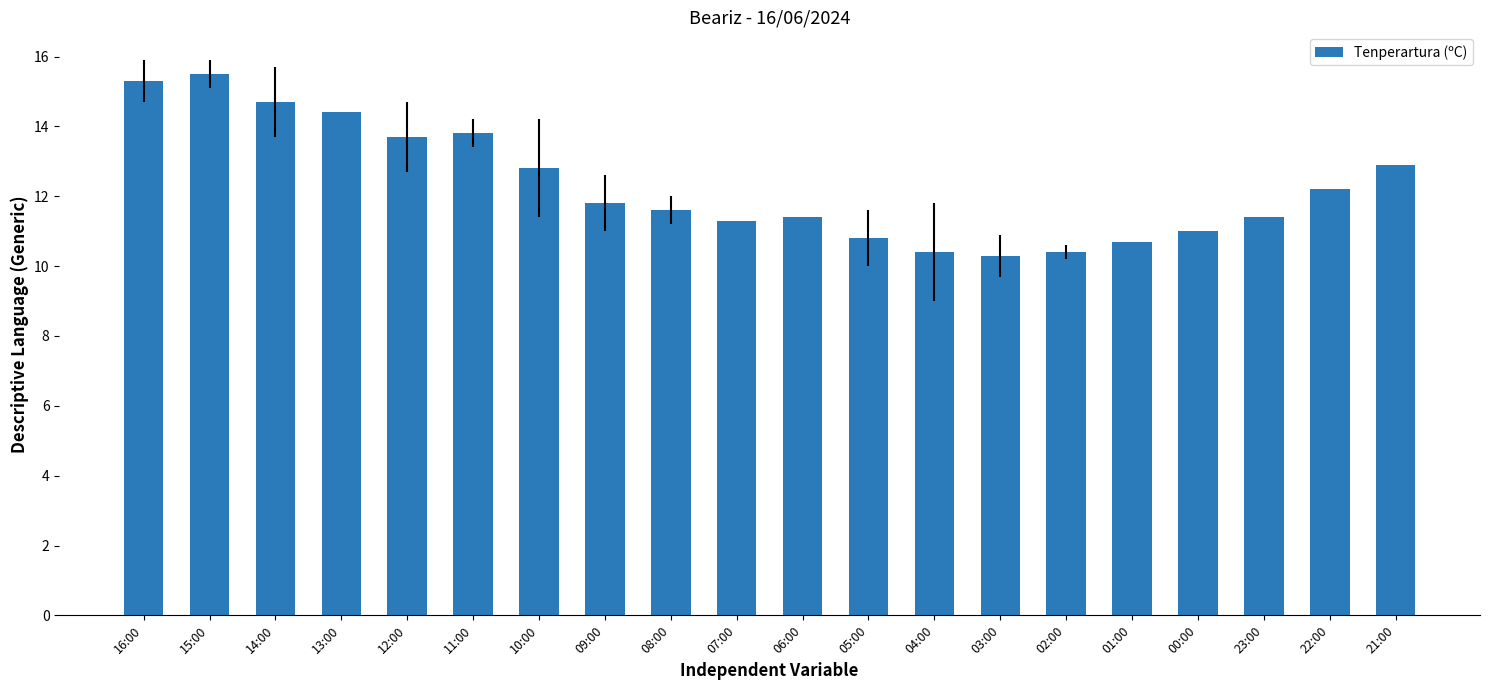

The value at 23:00 is 11.4. True or false?

True